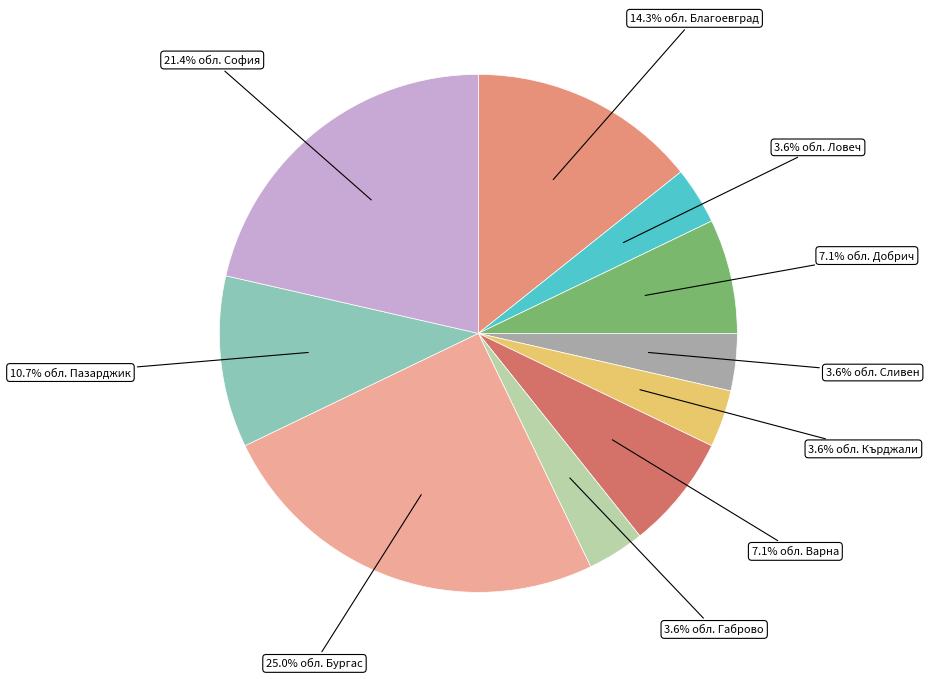

How many slices are in this pie chart?

10